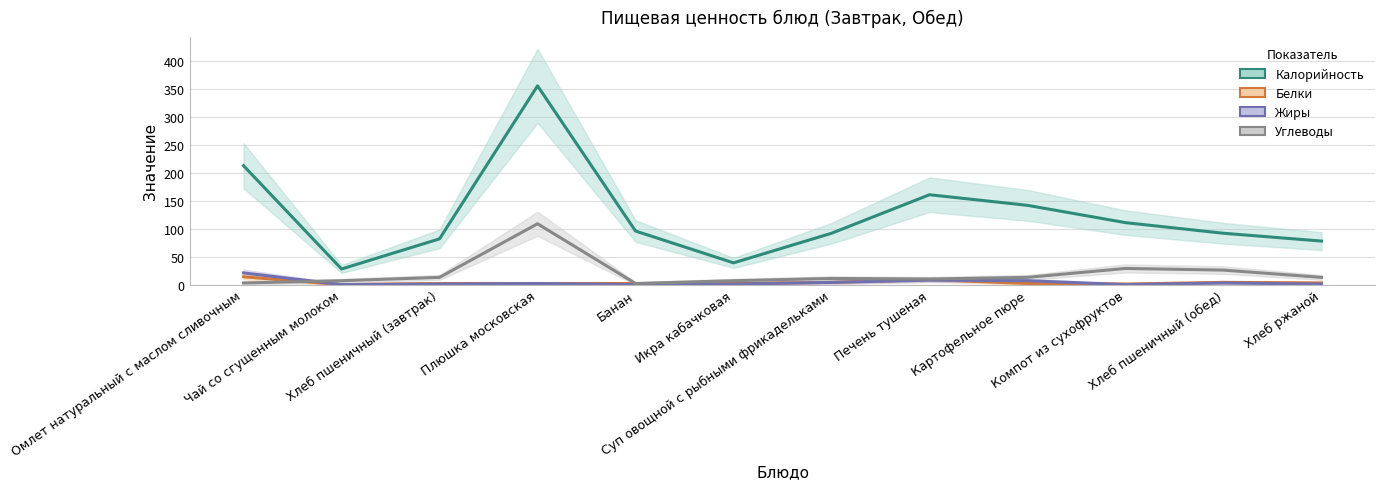

Where does the Белки series first go above 2?

Омлет натуральный с маслом сливочным